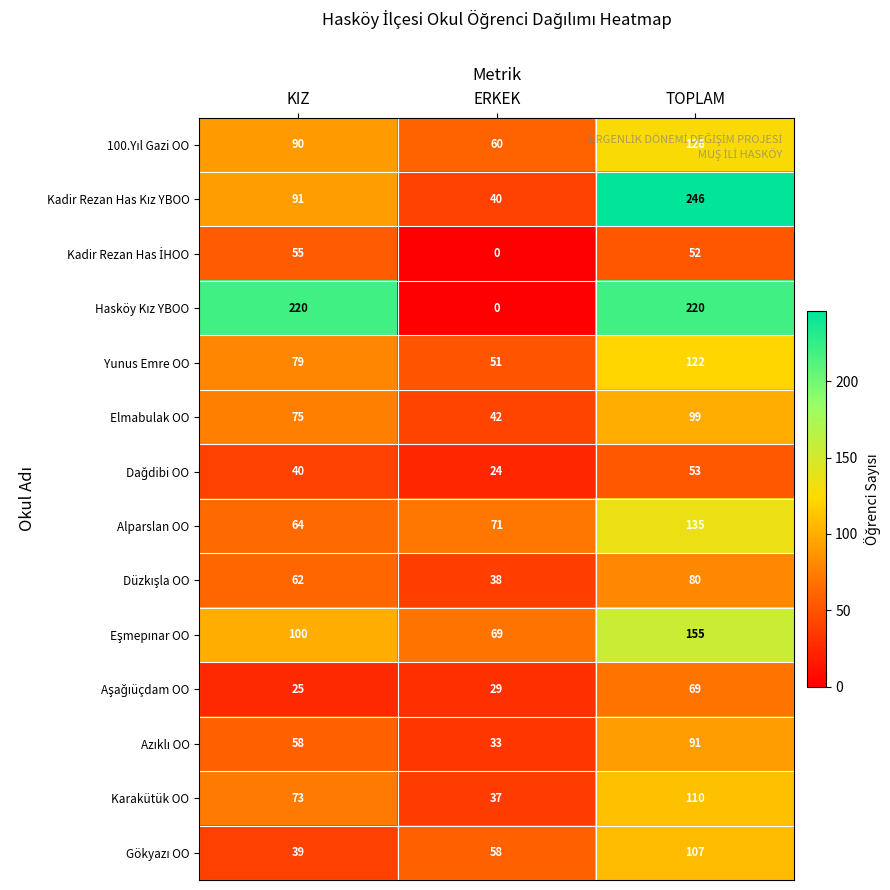

At which label is Karakütük OO closest to 73?

KIZ